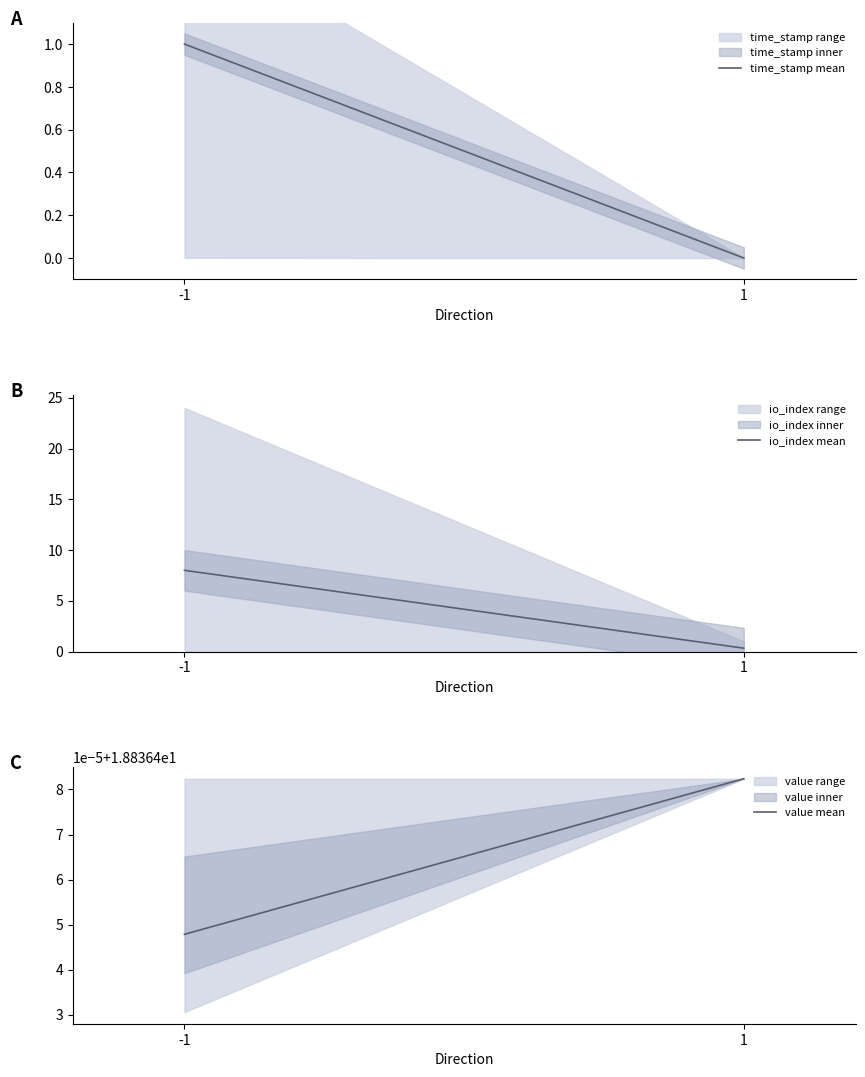

What is the total value across all series at -1?

27.8